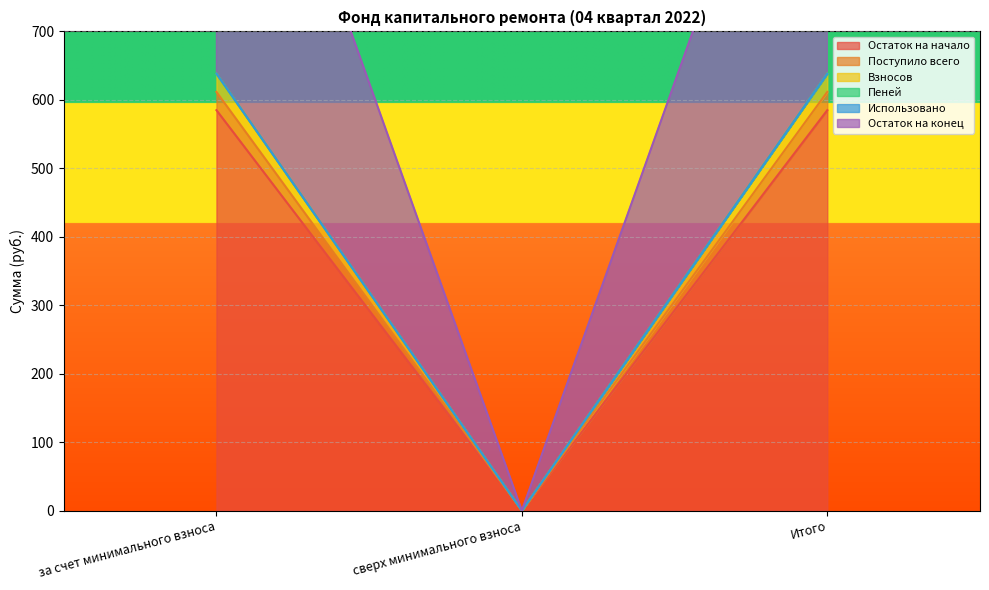

Which has a higher value, сверх минимального взноса or за счет минимального взноса?

за счет минимального взноса